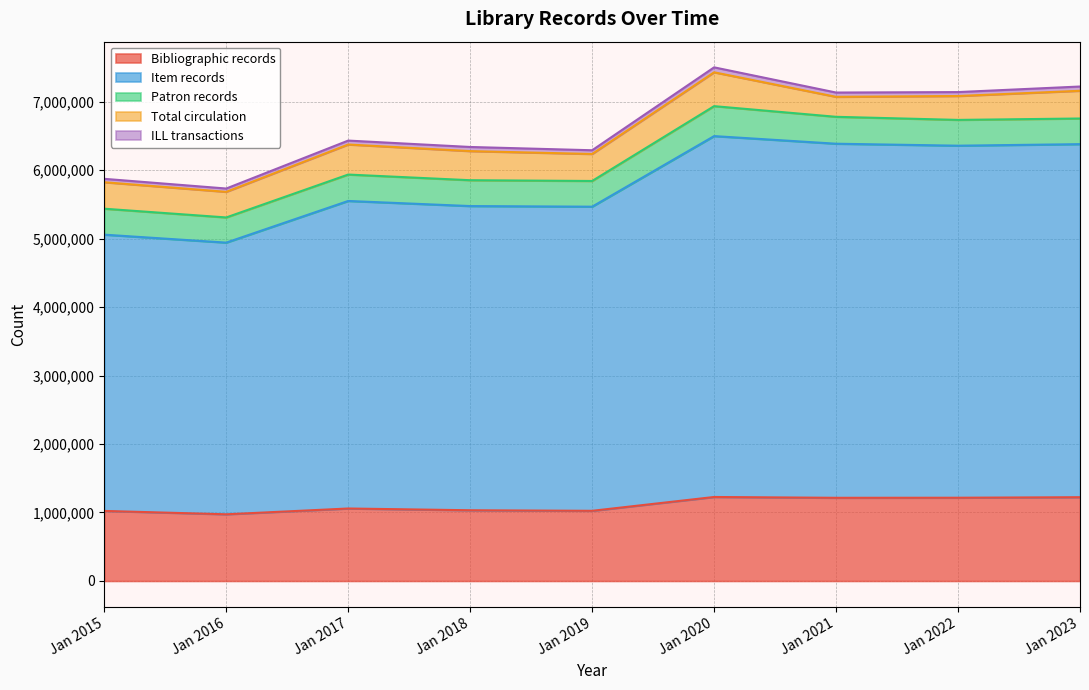

Where is the first local maximum for Item records?

Jan 2017